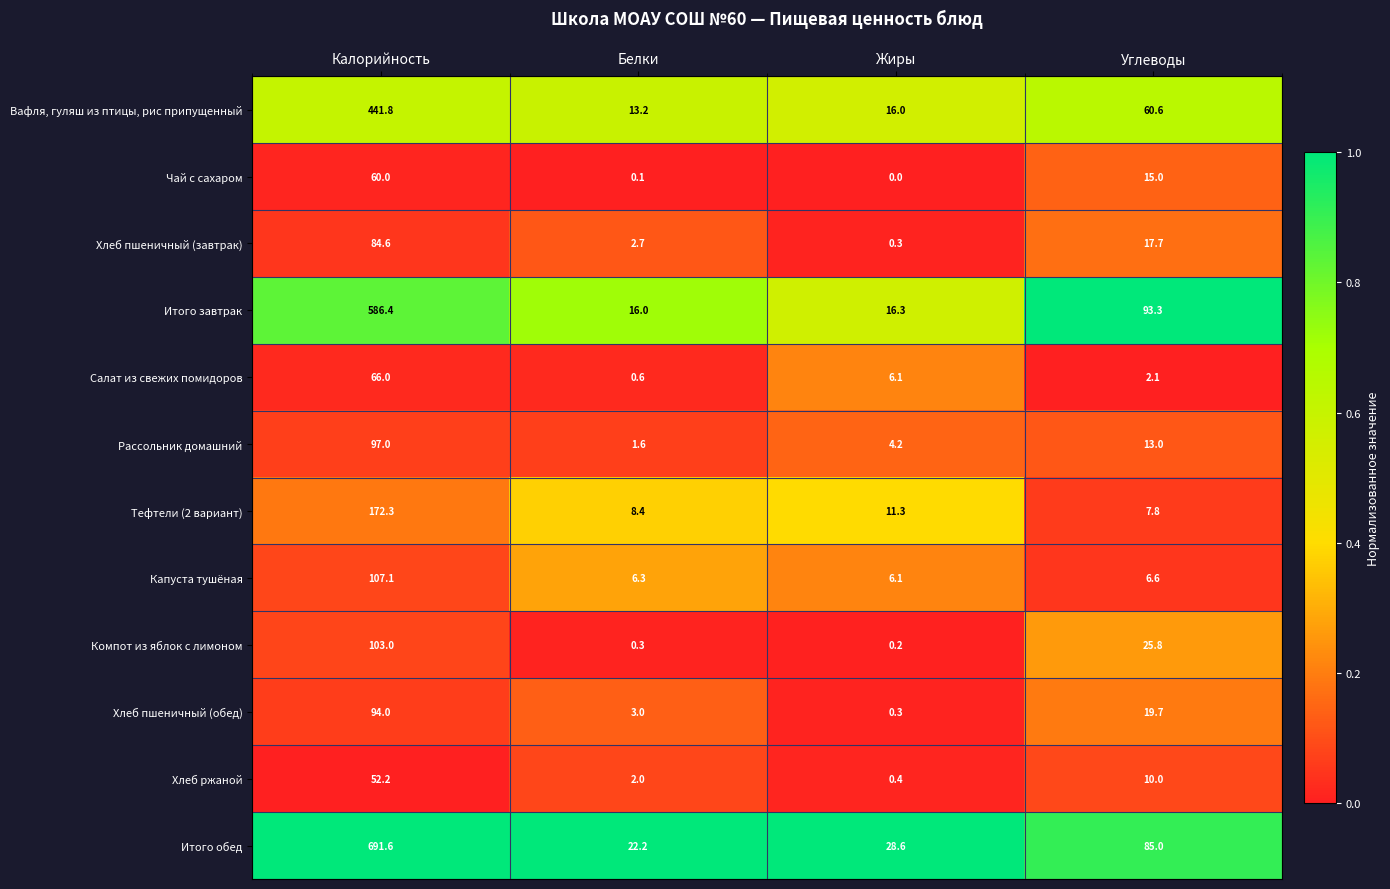

Which series has the largest range (max minus min)?

Итого обед